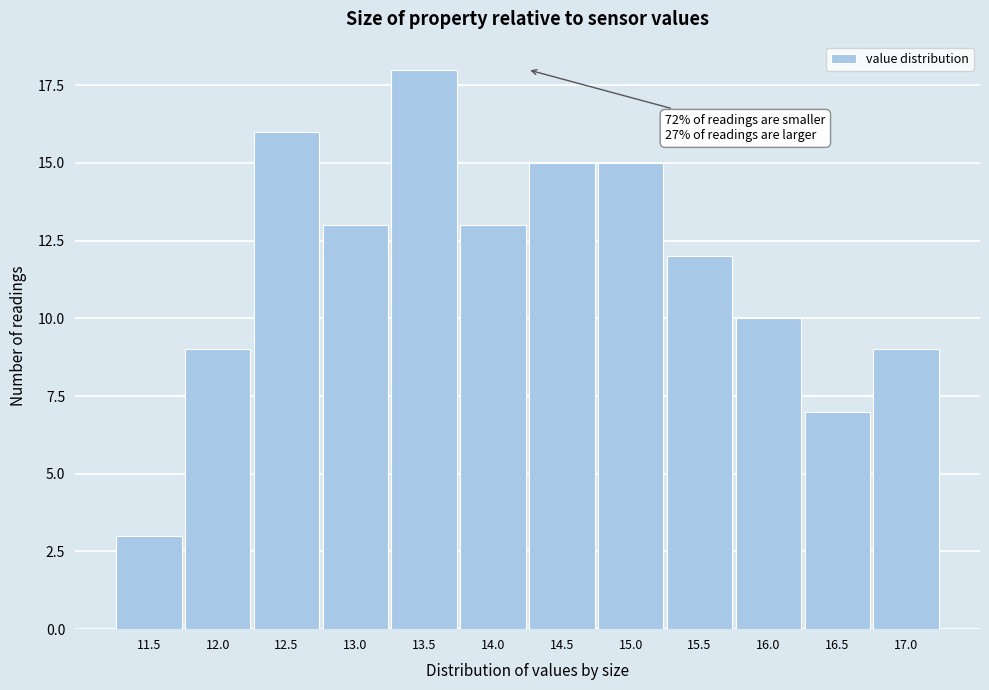

Reading left to right, what are all the values shown in this chart?

3	9	16	13	18	13	15	15	12	10	7	9